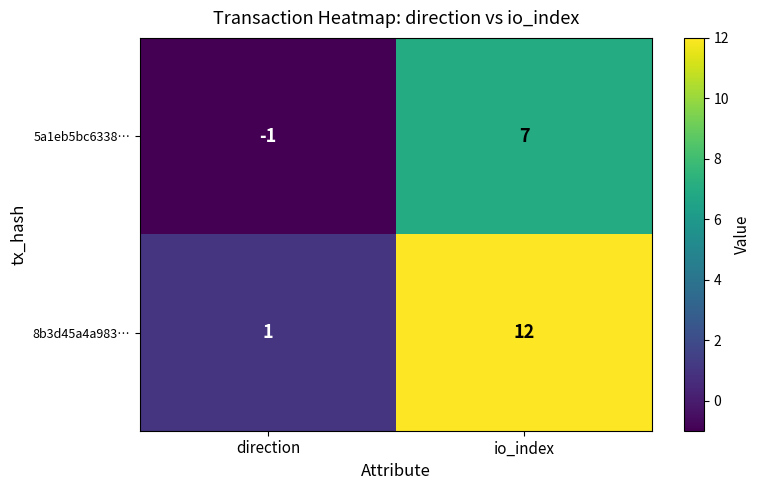

At which category does the chart reach its peak across all series?

io_index